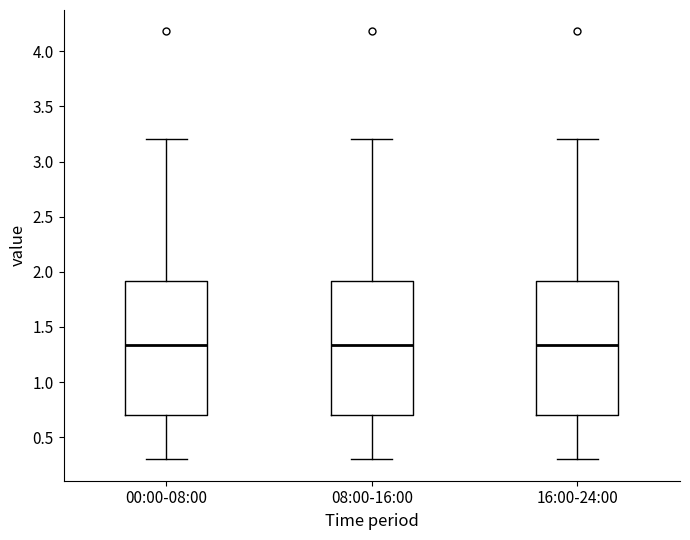

Reading left to right, transcribe this box plot: for each box, give where its median line is, the range the box spans, and where its two whiskers end, as read against the y-axis. The values are not printed on the chart, so give them approximately, as read against the axis.

00:00-08:00: median 1.35, box 0.70 to 1.90, whiskers 0.30 to 3.20
08:00-16:00: median 1.35, box 0.70 to 1.90, whiskers 0.30 to 3.20
16:00-24:00: median 1.35, box 0.70 to 1.90, whiskers 0.30 to 3.20